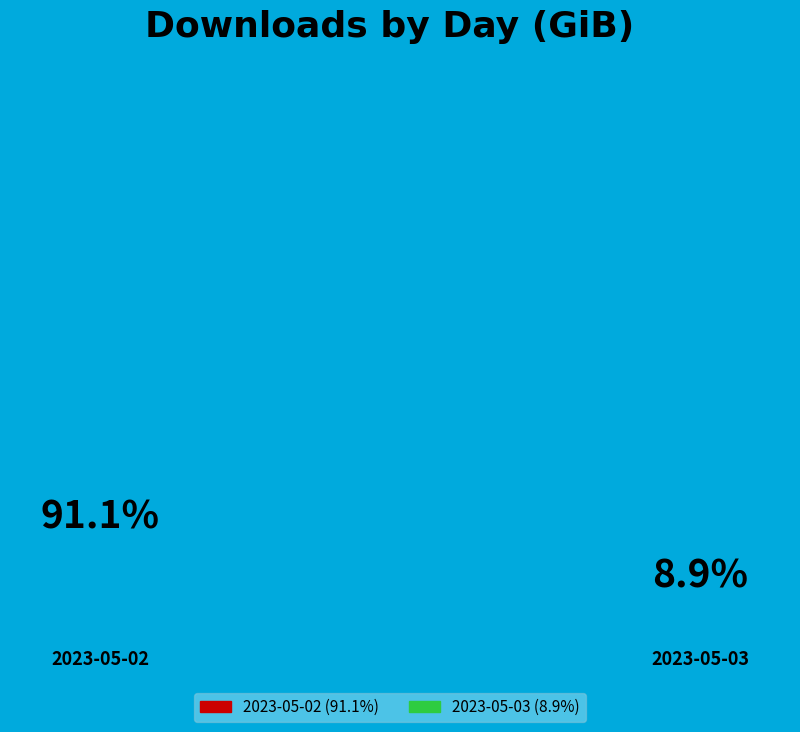

To the nearest percent, what is the difference between the 2023-05-02 and 2023-05-03 slice percentages?

82%